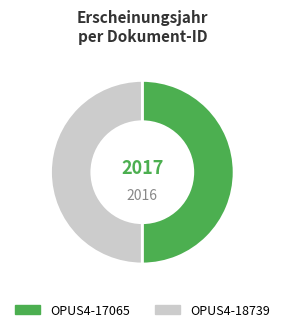

Is it true that OPUS4-17065 is 36% of the pie?

False